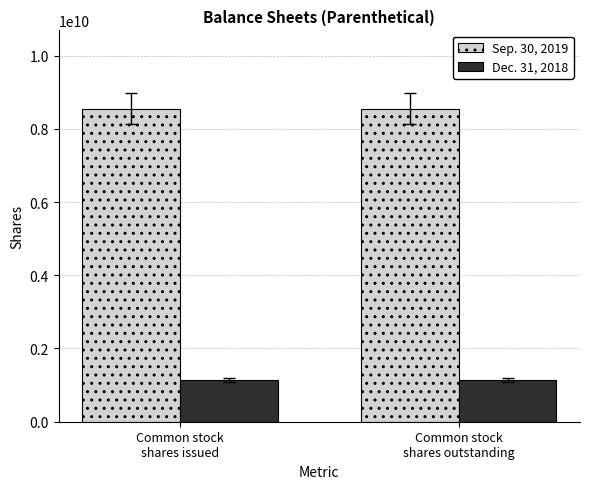

What is the minimum value shown in the chart?

1130000000